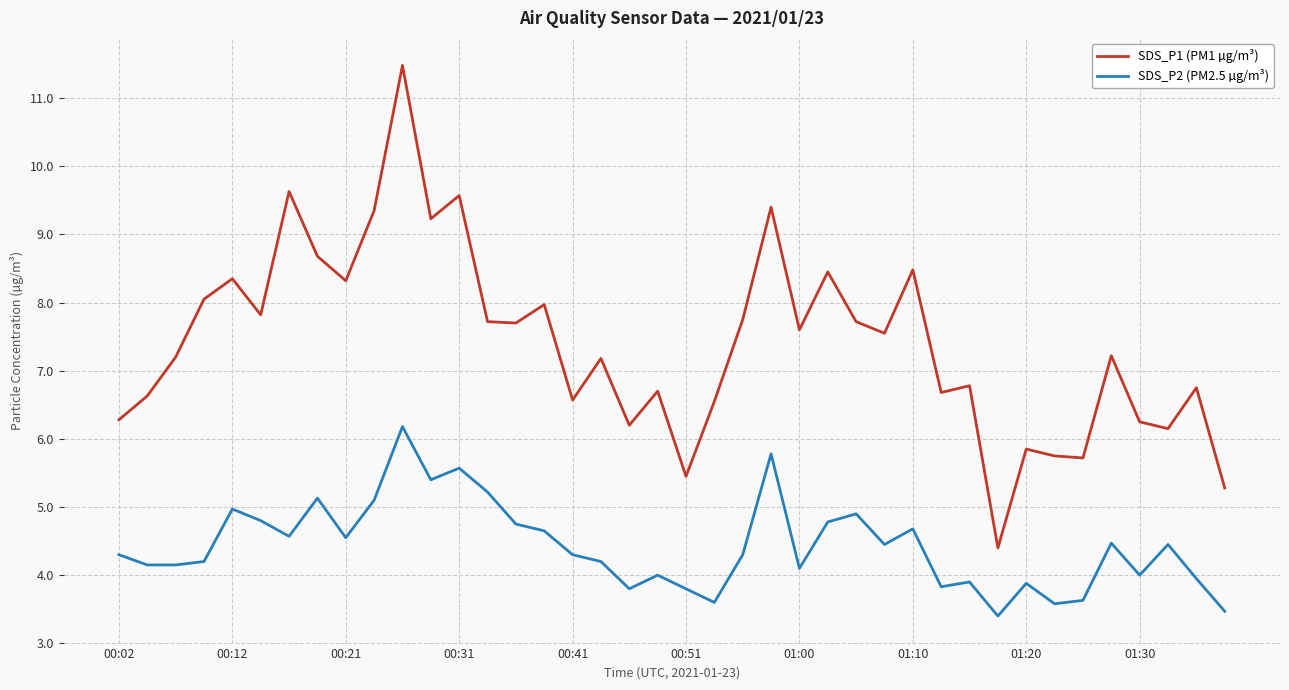

Which series has the widest spread of values?

SDS_P1 (PM1 µg/m³)